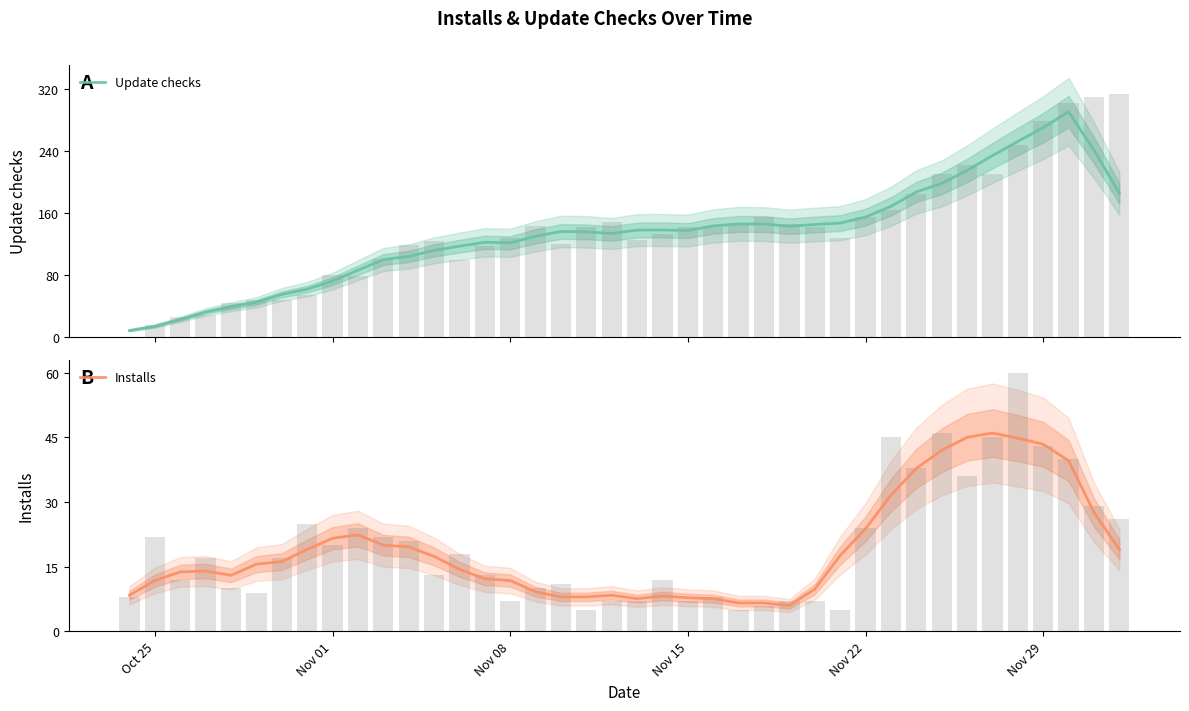

The Installs series shows 13.5 at Nov 15. True or false?

False